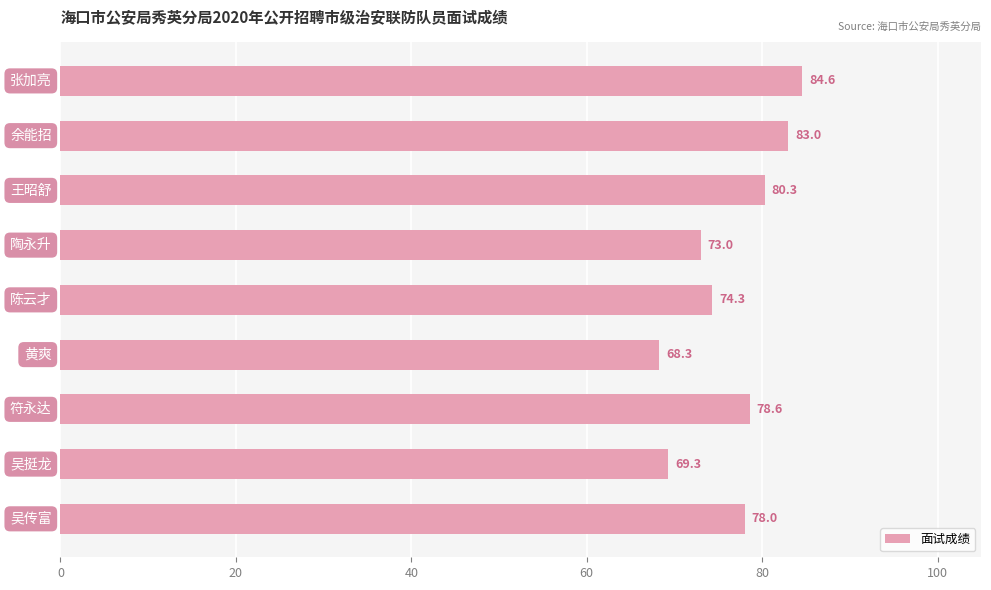

Reading bottom to top, what are all the values shown in this chart?

78.0	69.3	78.6	68.3	74.3	73.0	80.3	83.0	84.6